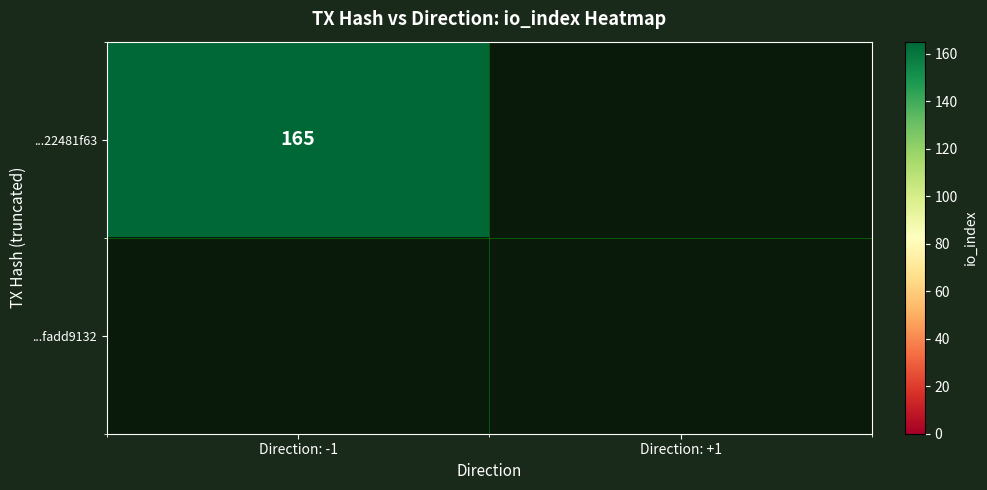

Which label corresponds to the smallest value in the chart?

Direction: +1